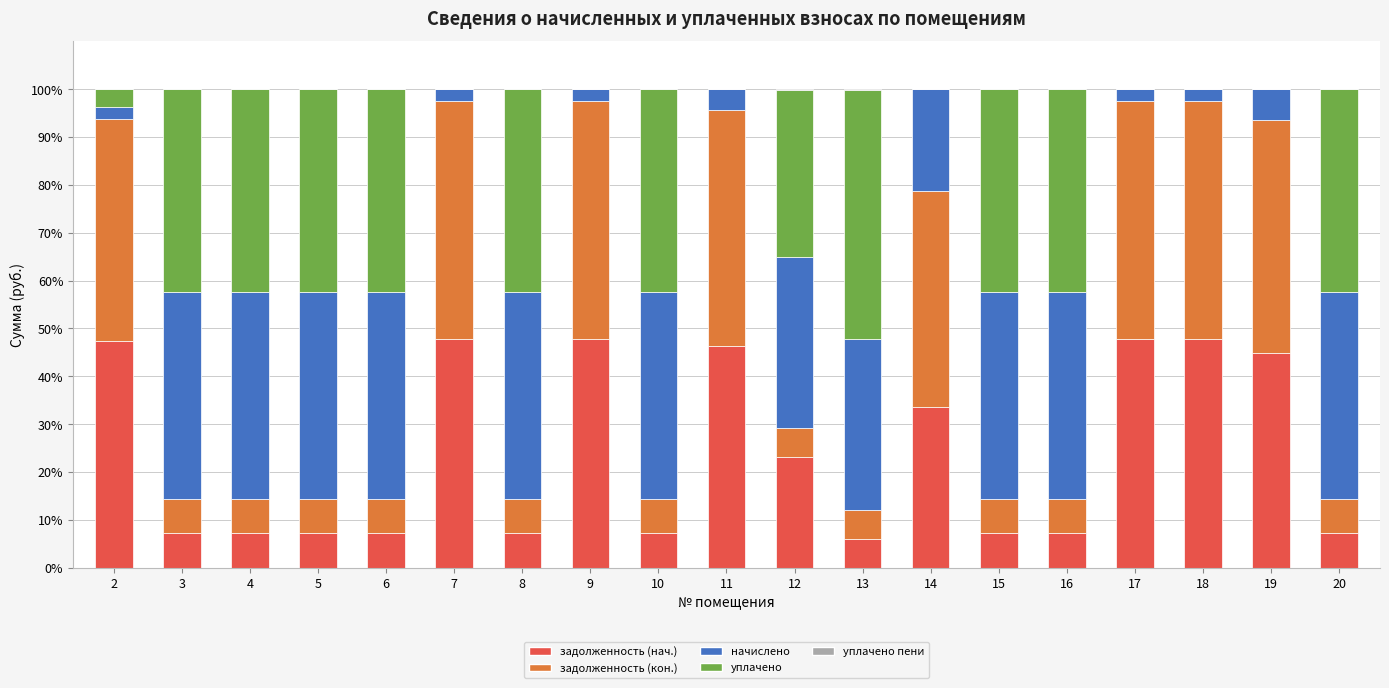

What is the maximum value for задолженность (нач.)?

47.8